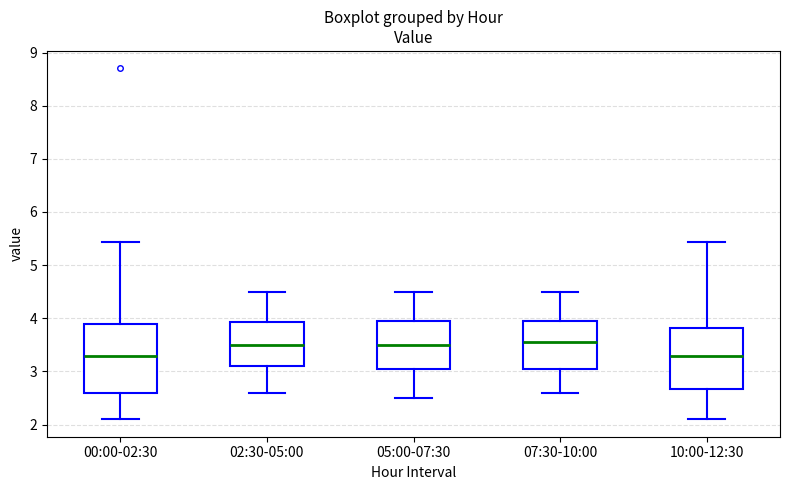

Reading left to right, transcribe this box plot: for each box, give where its median line is, the range the box spans, and where its two whiskers end, as read against the y-axis. The values are not printed on the chart, so give them approximately, as read against the axis.

00:00-02:30: median 3.3, box 2.6 to 3.9, whiskers 2.1 to 5.4
02:30-05:00: median 3.5, box 3.1 to 3.9, whiskers 2.6 to 4.5
05:00-07:30: median 3.5, box 3.1 to 4.0, whiskers 2.5 to 4.5
07:30-10:00: median 3.6, box 3.1 to 4.0, whiskers 2.6 to 4.5
10:00-12:30: median 3.3, box 2.7 to 3.8, whiskers 2.1 to 5.4